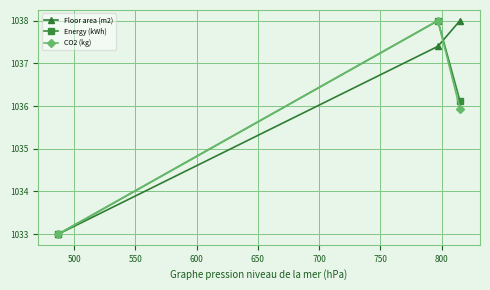

What is the lowest value of the Energy (kWh) series?

1033.0